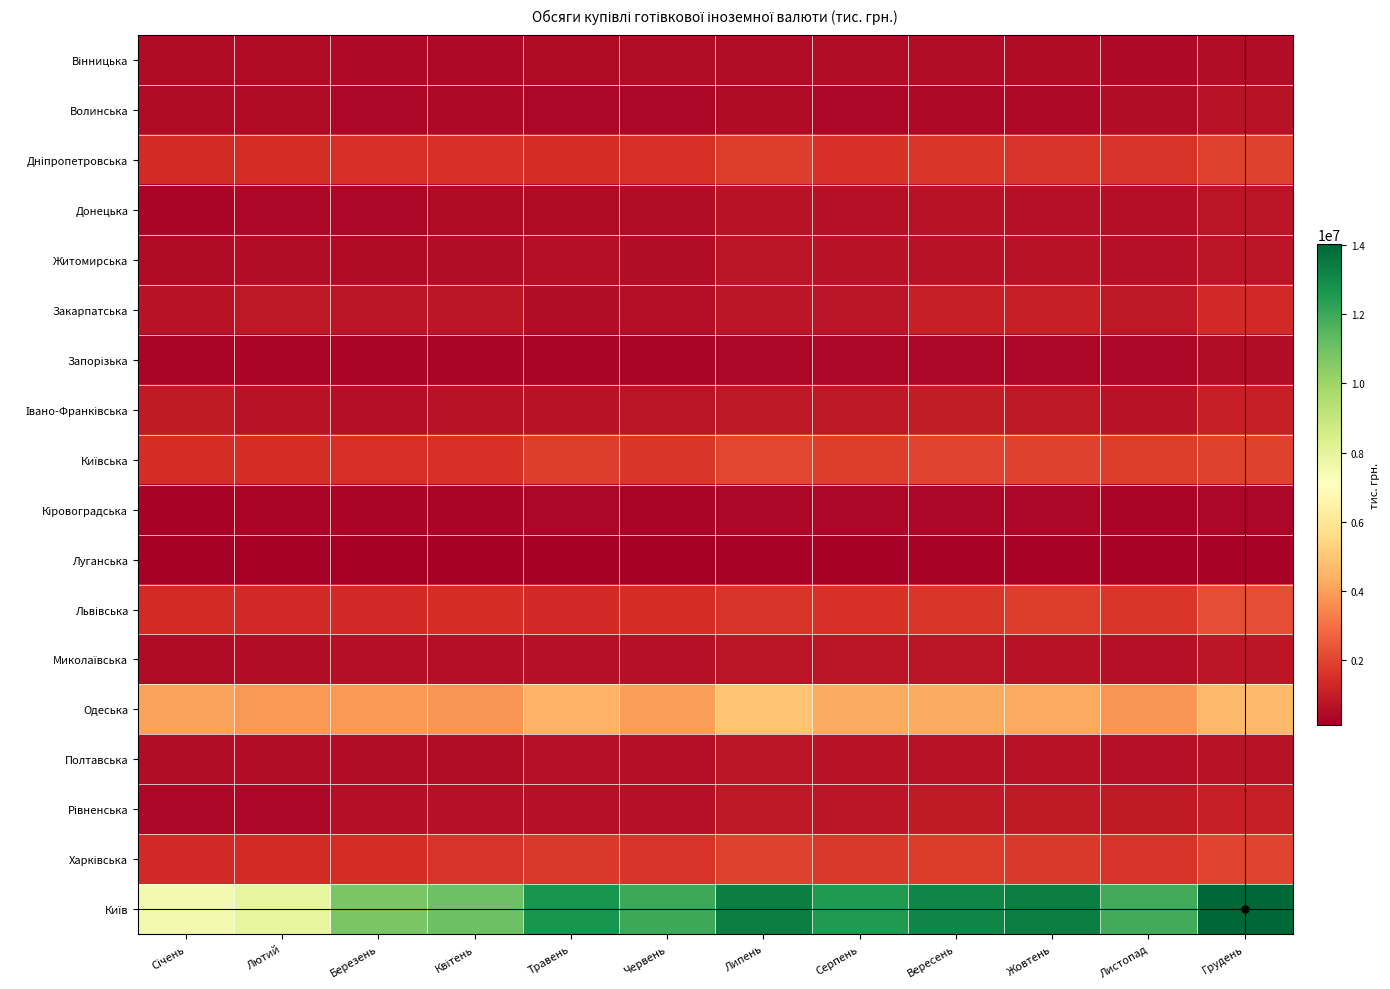

List the series in order of their peak value, highest first.

Київ, Одеська, Львівська, Київська, Харківська, Дніпропетровська, Закарпатська, Івано-Франківська, Рівненська, Миколаївська, Житомирська, Донецька, Полтавська, Волинська, Вінницька, Запорізька, Кіровоградська, Луганська